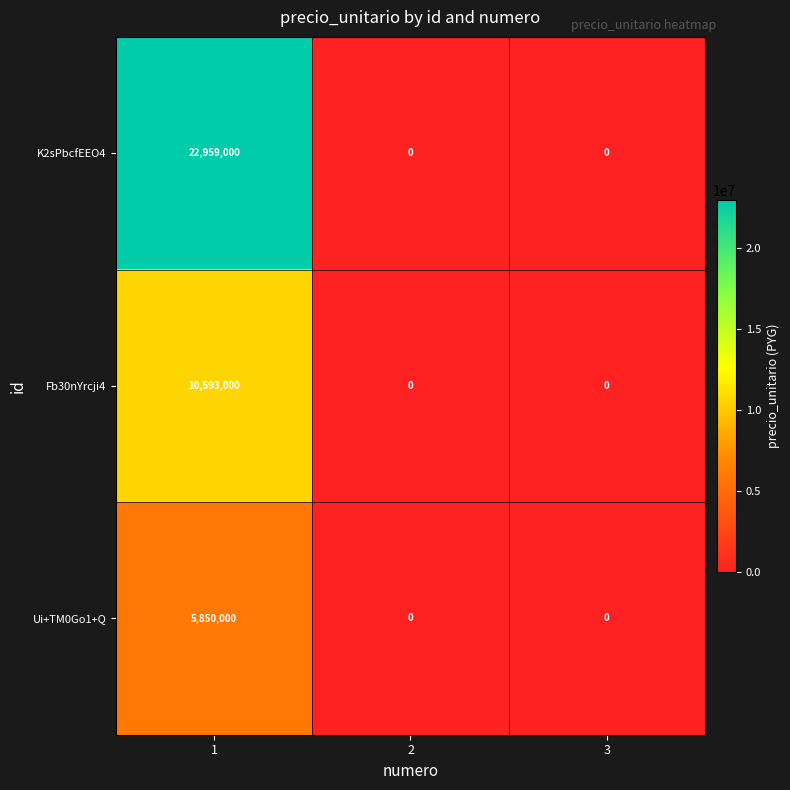

What is the total value across all series at 1?

39402000